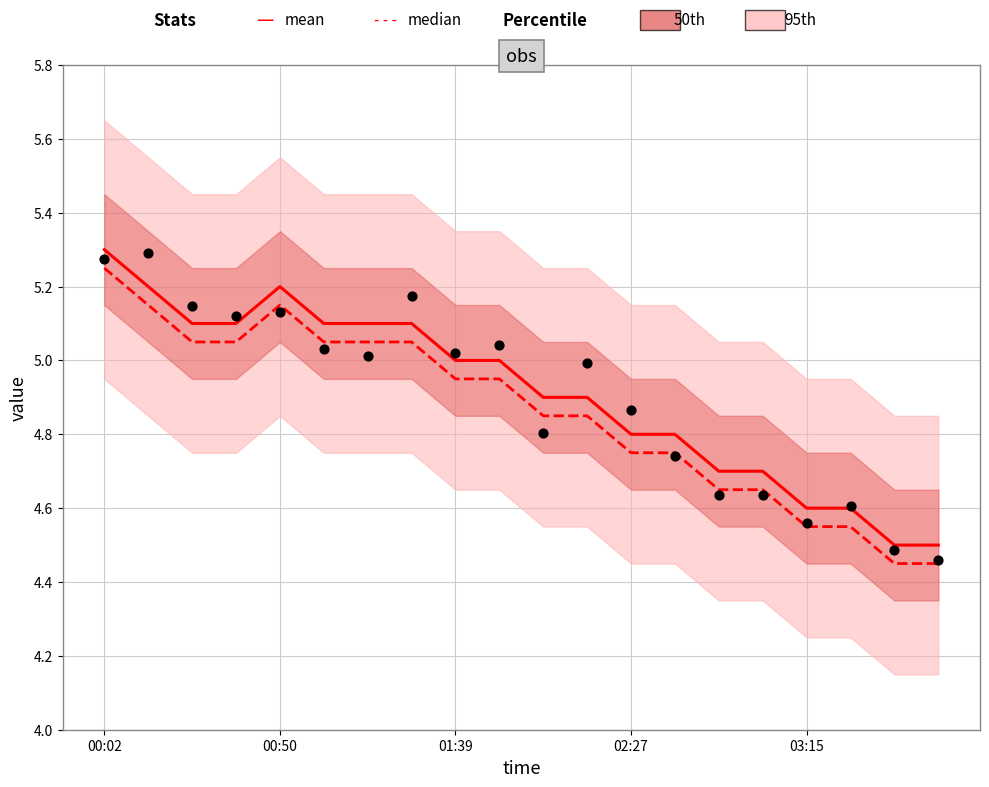

Is the value of mean at 19 greater than the value of median at 12?

No